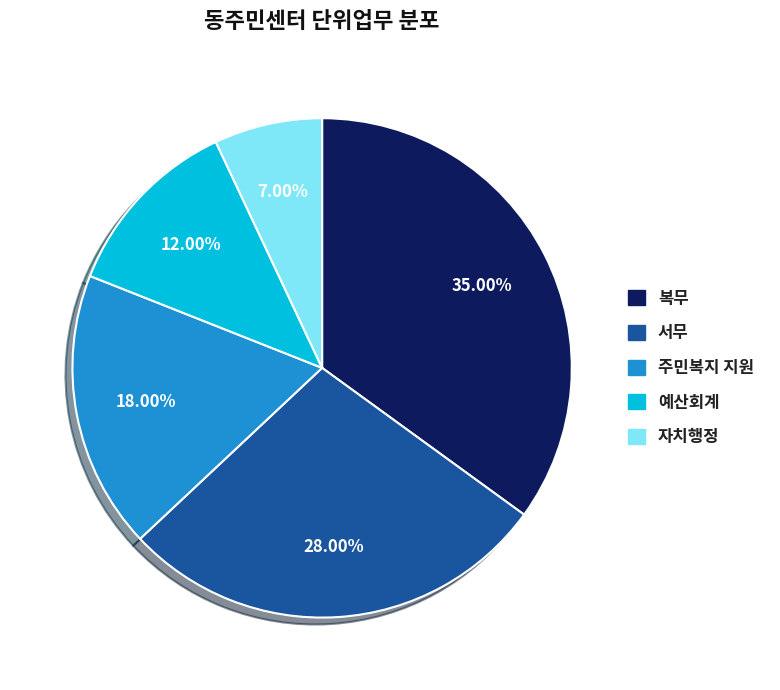

How much of the chart is everything except 자치행정?

93.0%